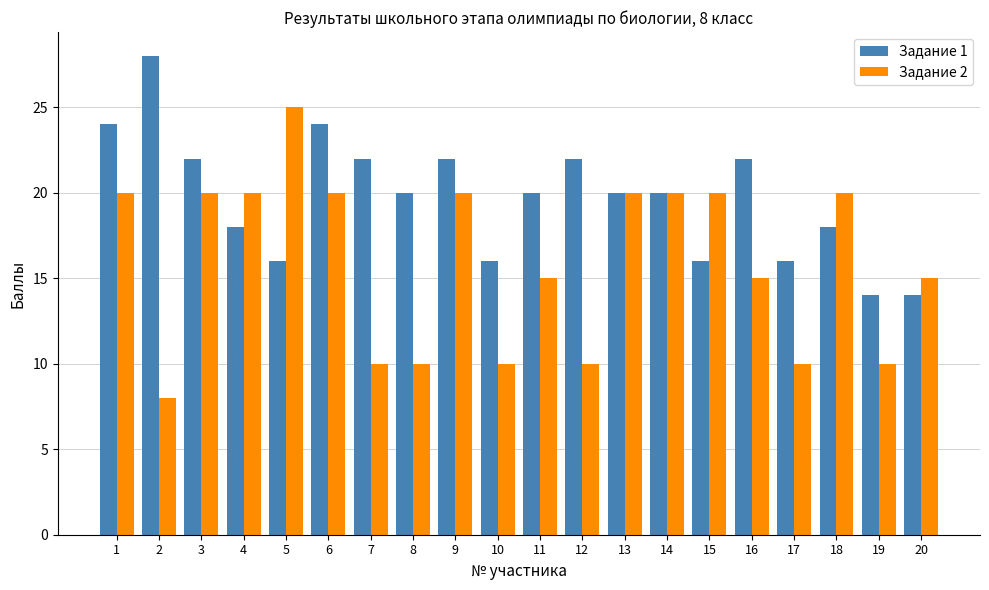

What is the maximum value shown in the chart?

28